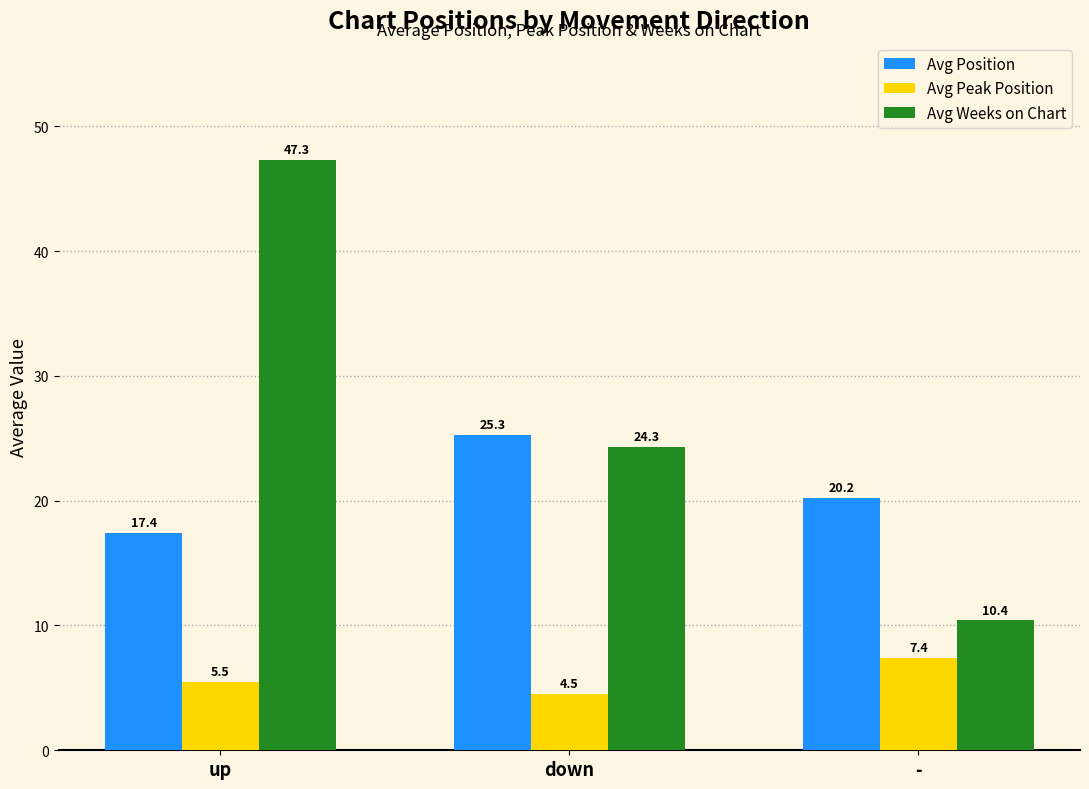

How many Avg Peak Position values are between 4 and 7?

2